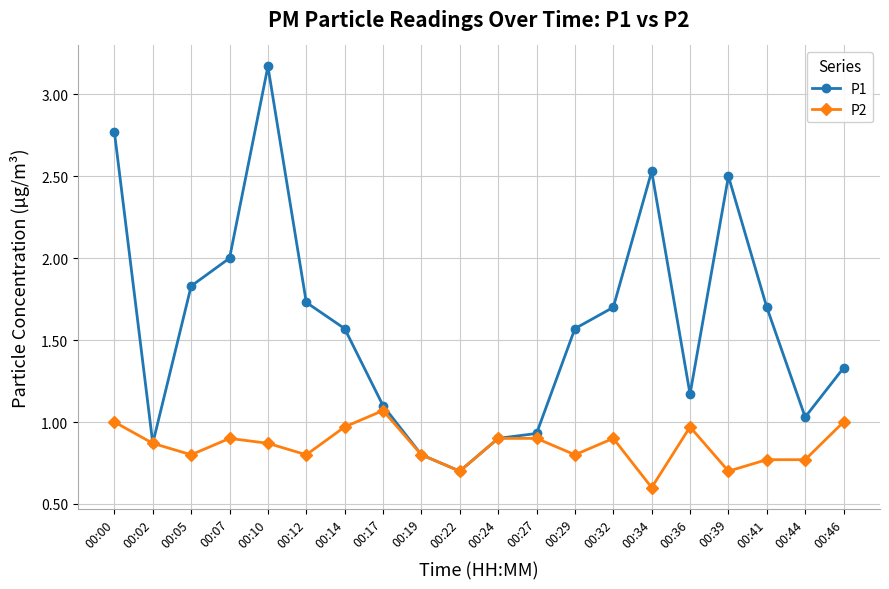

At 00:14, list the series in order from smallest to largest.

P2, P1